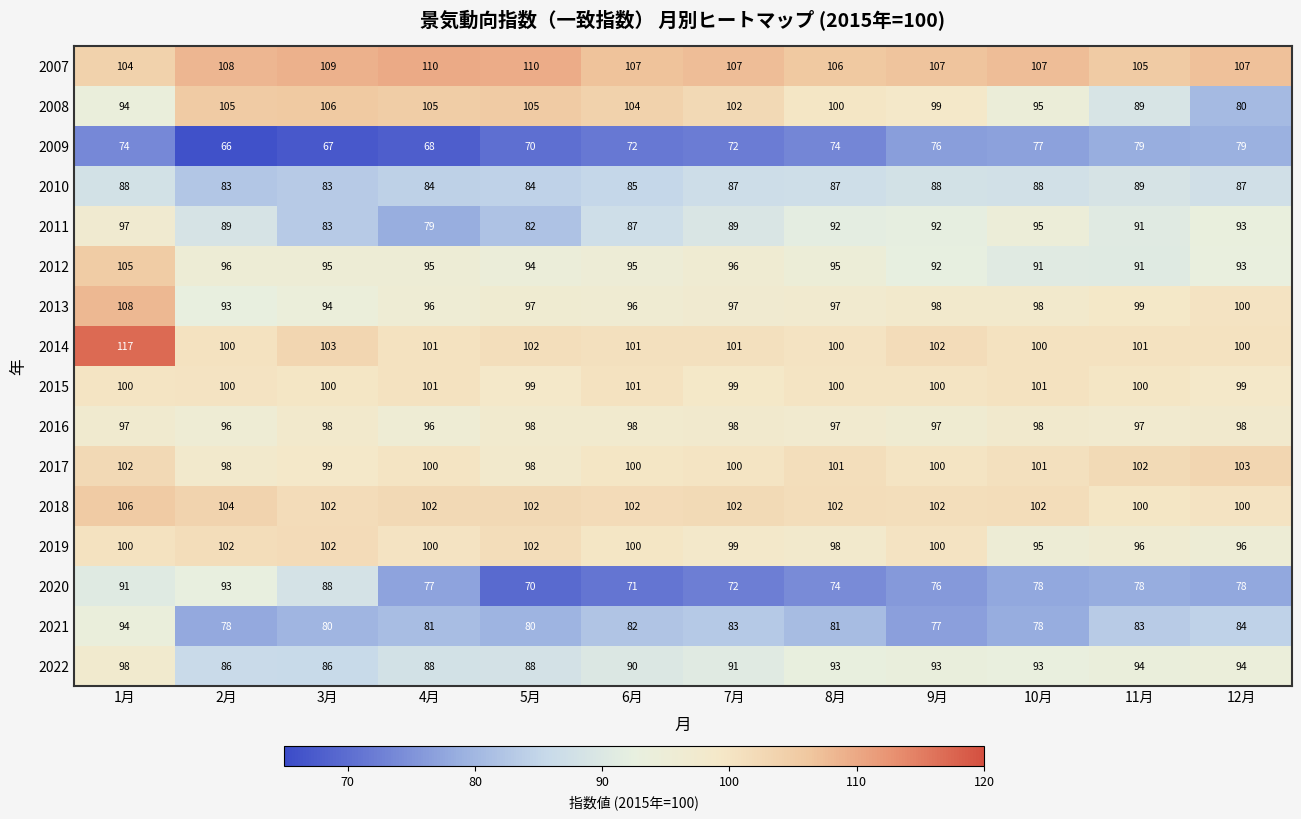

Which series has the largest total across all categories?

2007